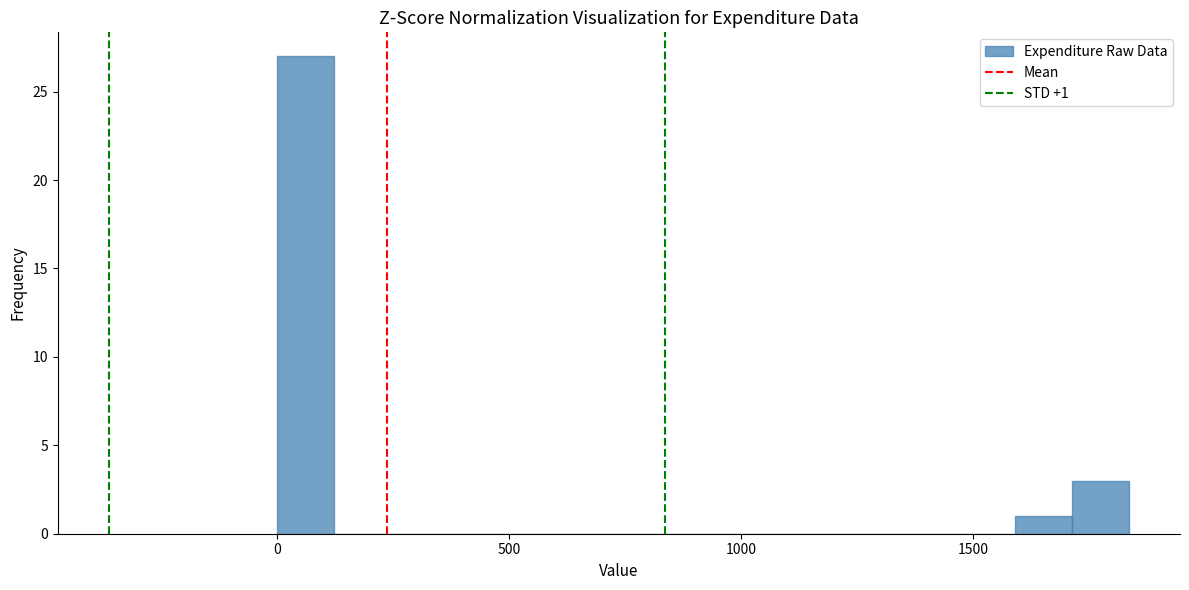

Around what value on the x-axis is the tallest bar? Give the approximate position of its centre, as read against the axis.

50